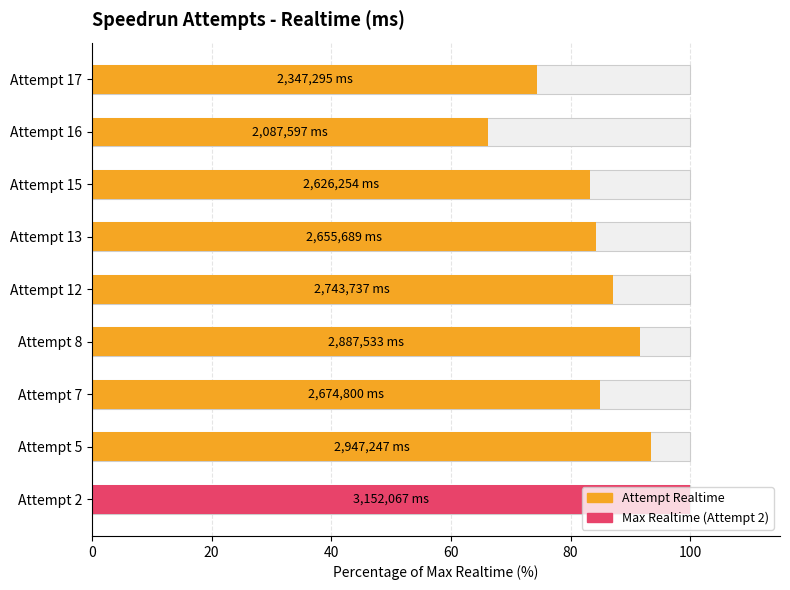

Read the value at Attempt 8.

91.6